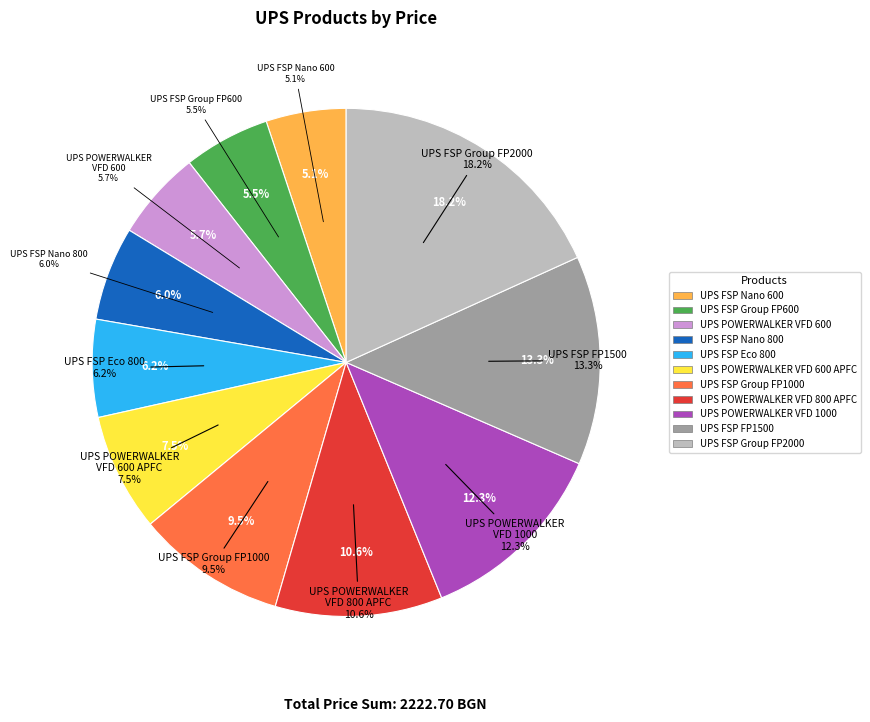

True or false: UPS FSP Group FP600 accounts for 1% of the total.

False